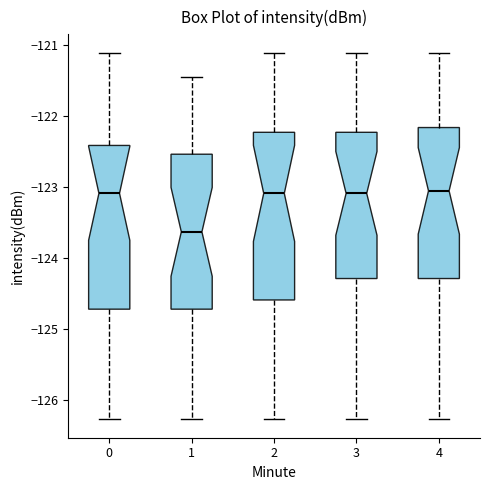

Reading left to right, transcribe this box plot: for each box, give where its median line is, the range the box spans, and where its two whiskers end, as read against the y-axis. The values are not printed on the chart, so give them approximately, as read against the axis.

0: median -123.1, box -124.7 to -122.4, whiskers -126.3 to -121.1
1: median -123.6, box -124.7 to -122.5, whiskers -126.3 to -121.5
2: median -123.1, box -124.6 to -122.2, whiskers -126.3 to -121.1
3: median -123.1, box -124.3 to -122.2, whiskers -126.3 to -121.1
4: median -123.1, box -124.3 to -122.2, whiskers -126.3 to -121.1